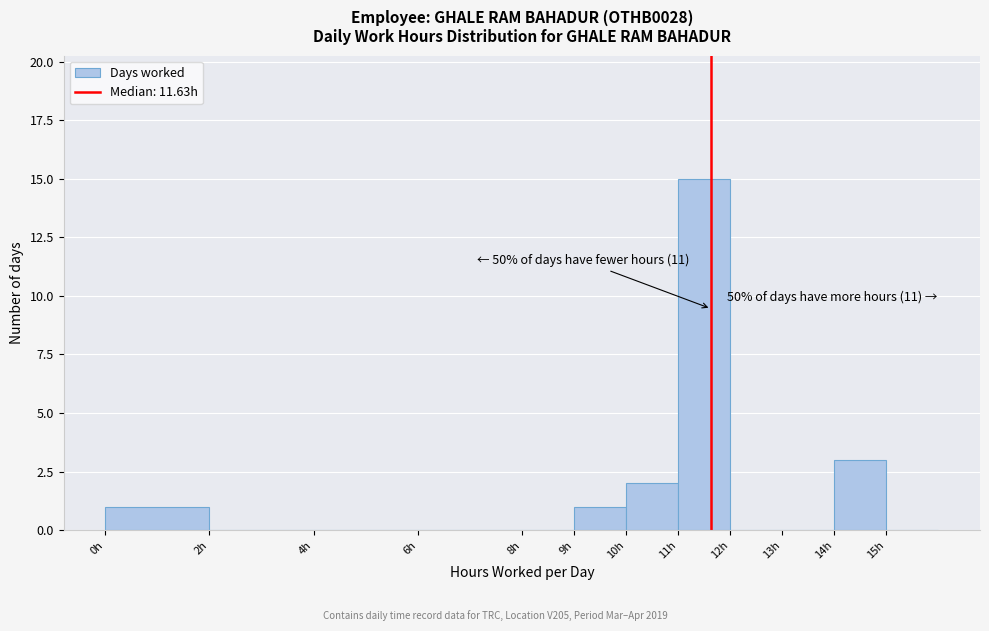

Over which range of the x-axis is the bar tallest?

11 to 12